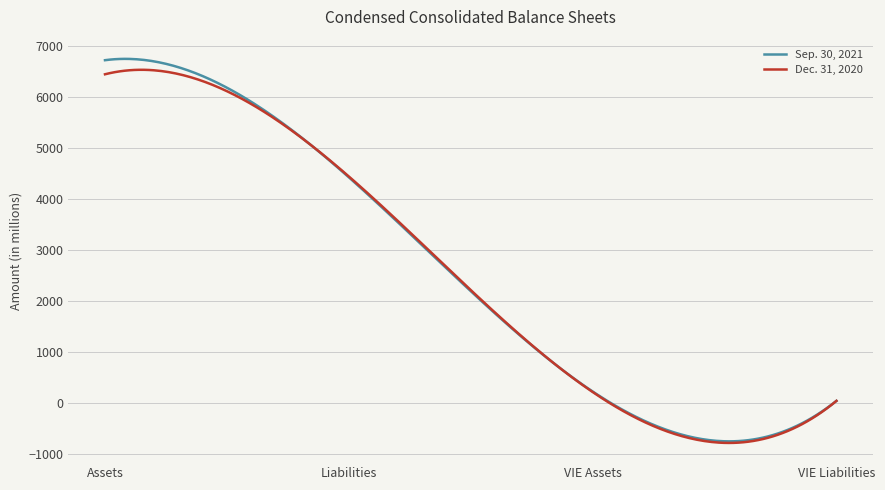

What is the greatest value displayed?

6747.7